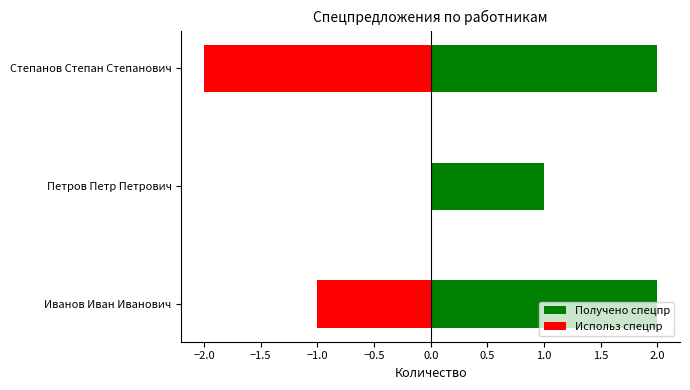

At Петров Петр Петрович, list the series in order from largest to smallest.

Получено спецпр, Использ спецпр